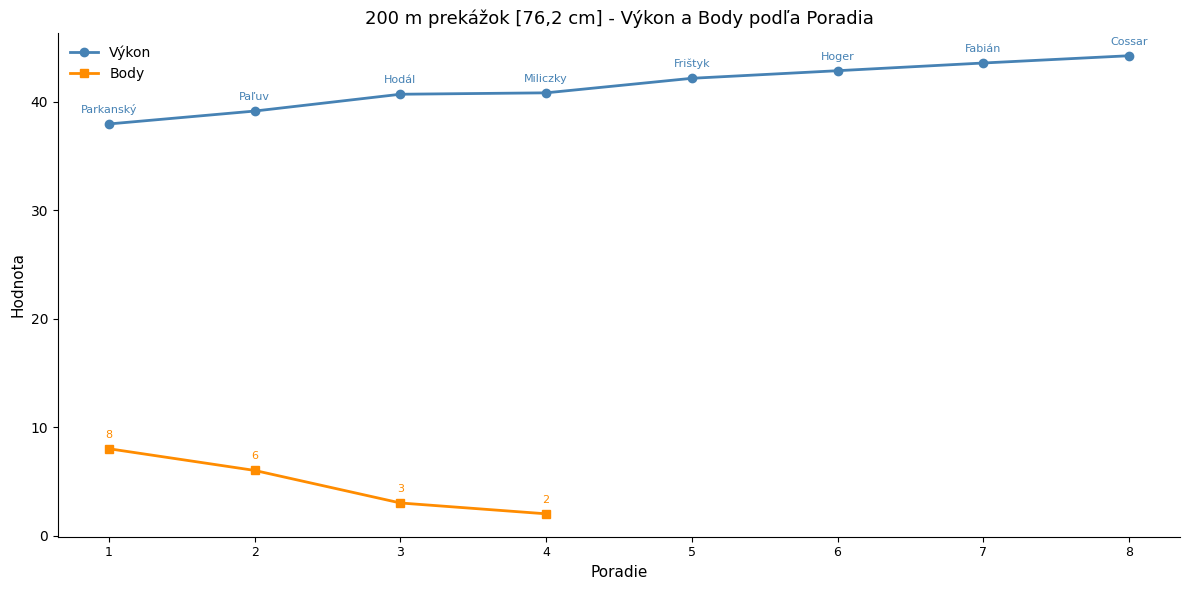

What is the lowest value of the Výkon series?

37.9